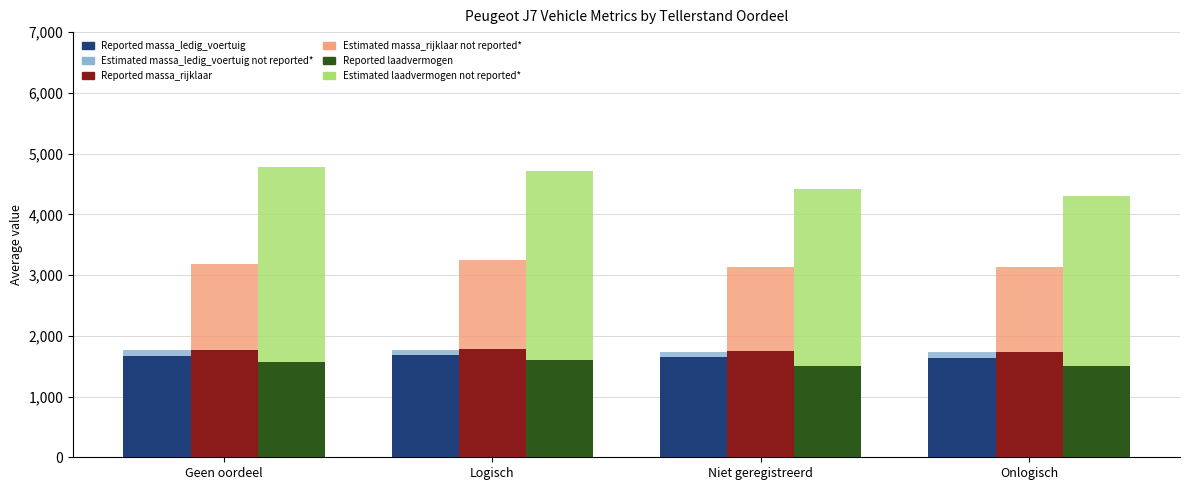

What position from the right is Geen oordeel?

4